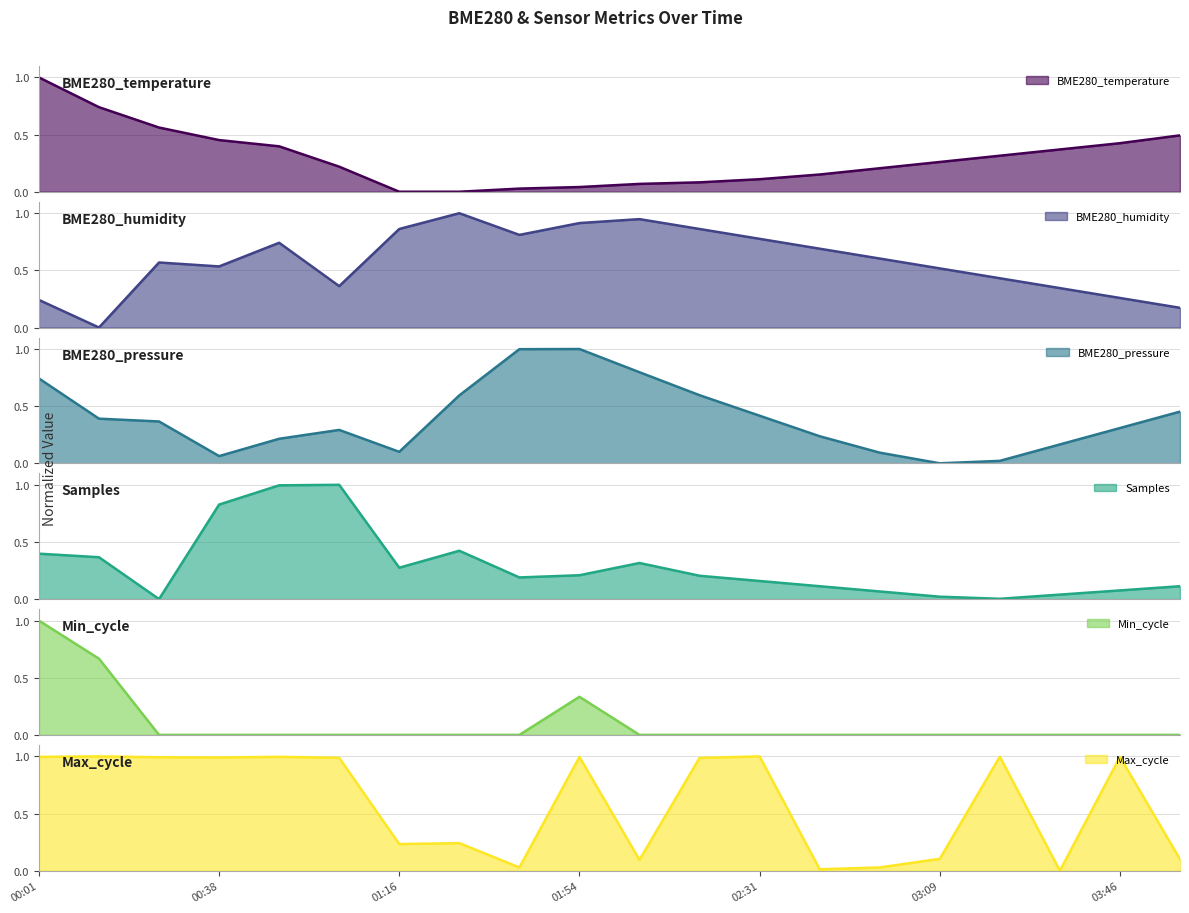

Which series has the largest total across all categories?

Max_cycle